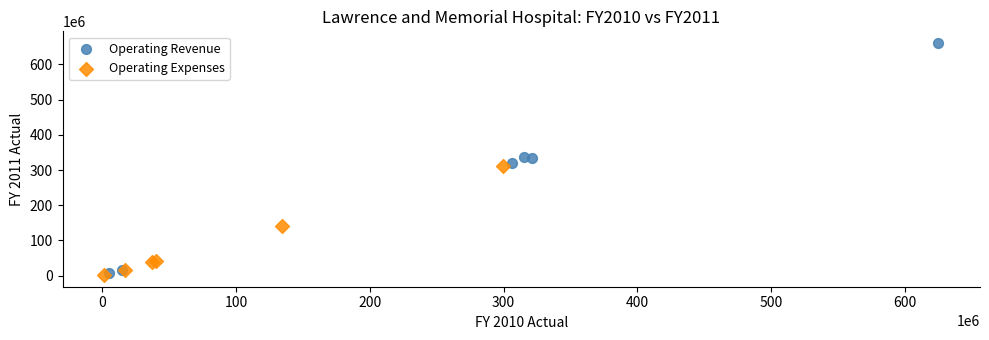

What are all the series names shown in the legend?

Operating Revenue, Operating Expenses